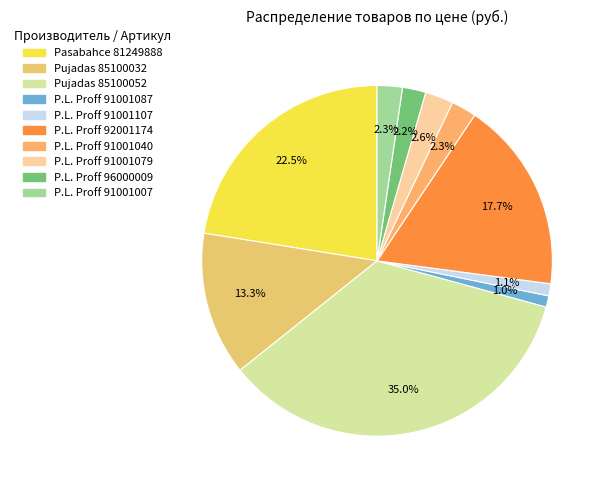

Which has a higher value, Pasabahce 81249888 or Pujadas 85100032?

Pasabahce 81249888